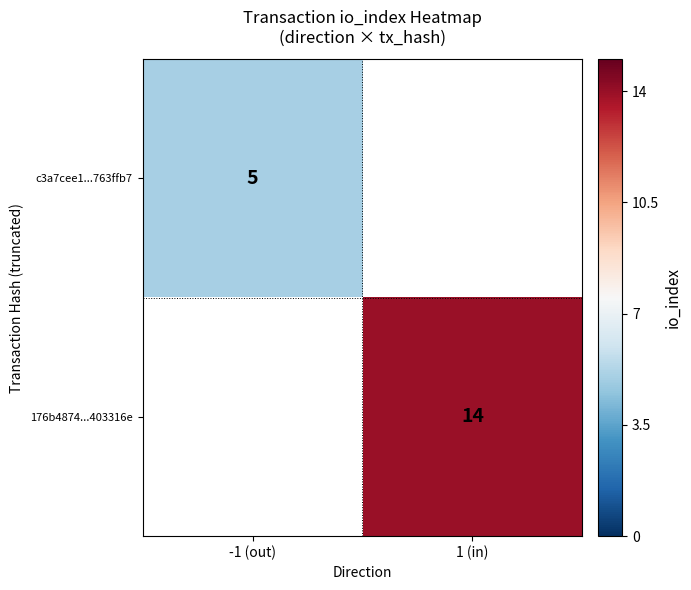

At how many categories does at least one series exceed 5?

1